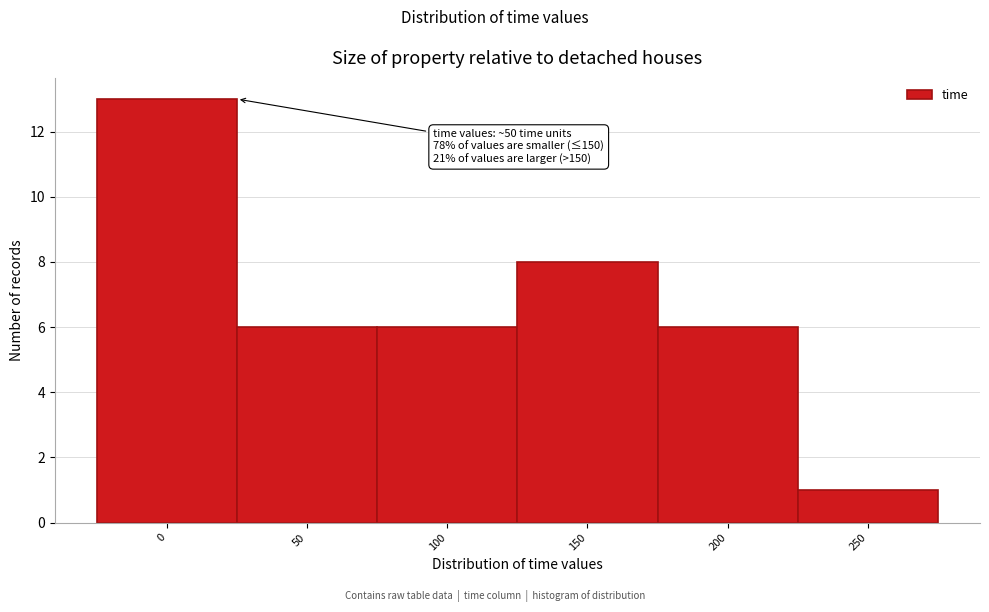

Reading left to right, transcribe all the data shown in this chart.

13	6	6	8	6	1